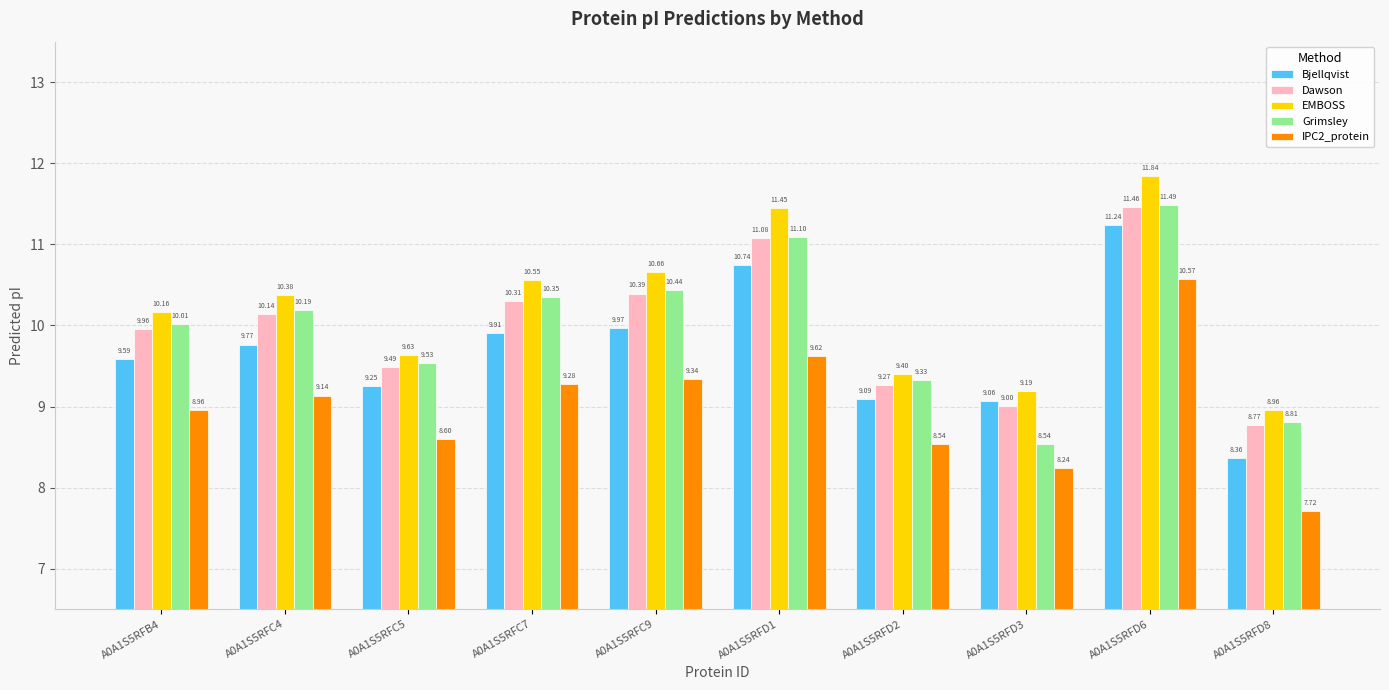

Between A0A1S5RFB4 and A0A1S5RFC9, which series saw the biggest shift?

EMBOSS